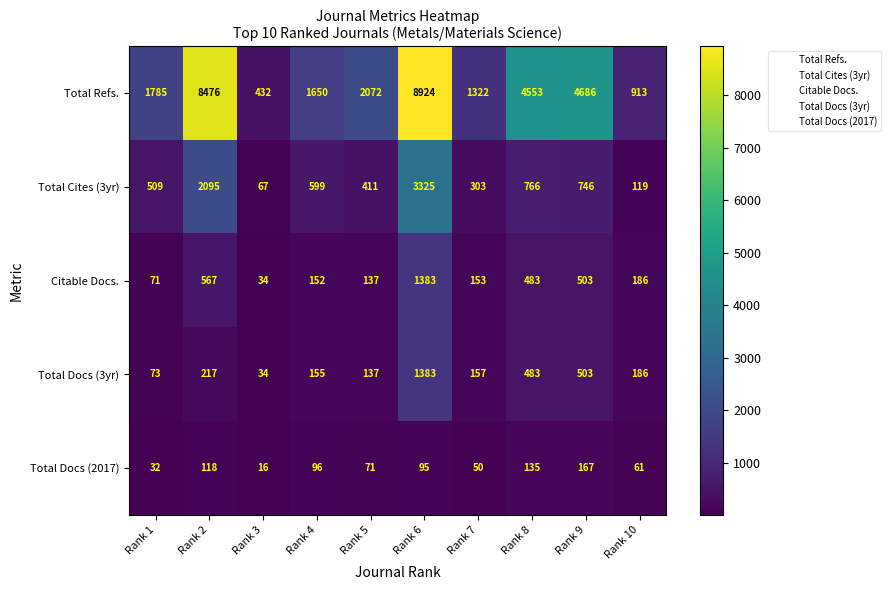

Rank the series at Rank 2 from highest to lowest value.

Total Refs., Total Cites (3yr), Citable Docs., Total Docs (3yr), Total Docs (2017)